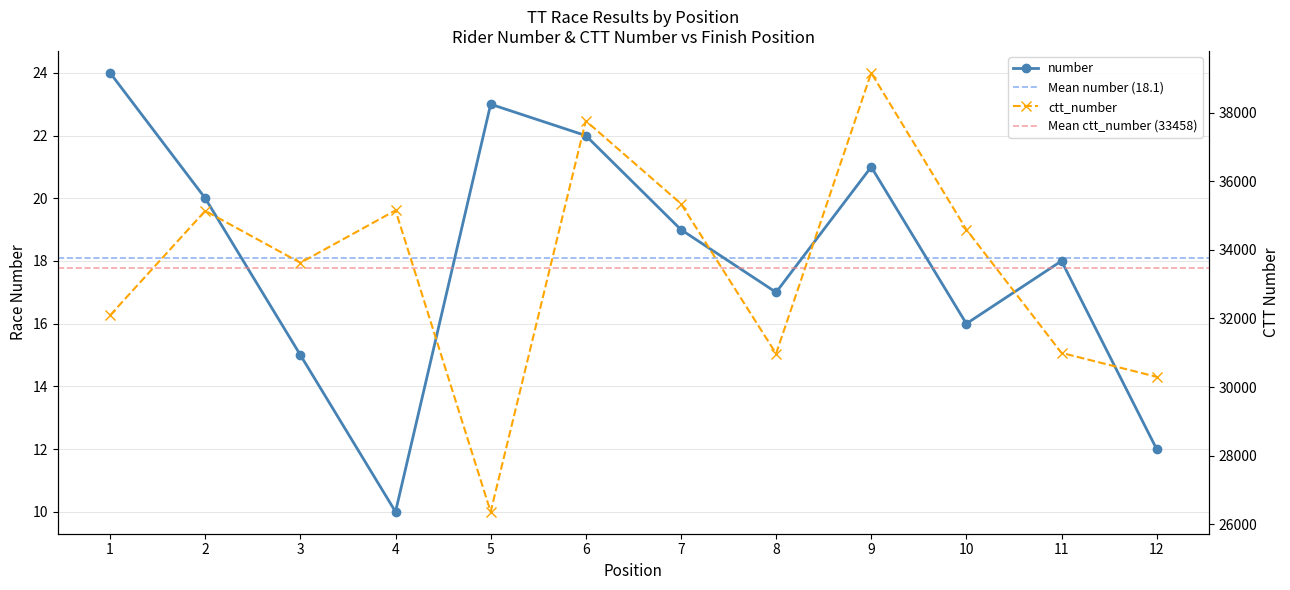

At which category does number reach its first local peak?

5